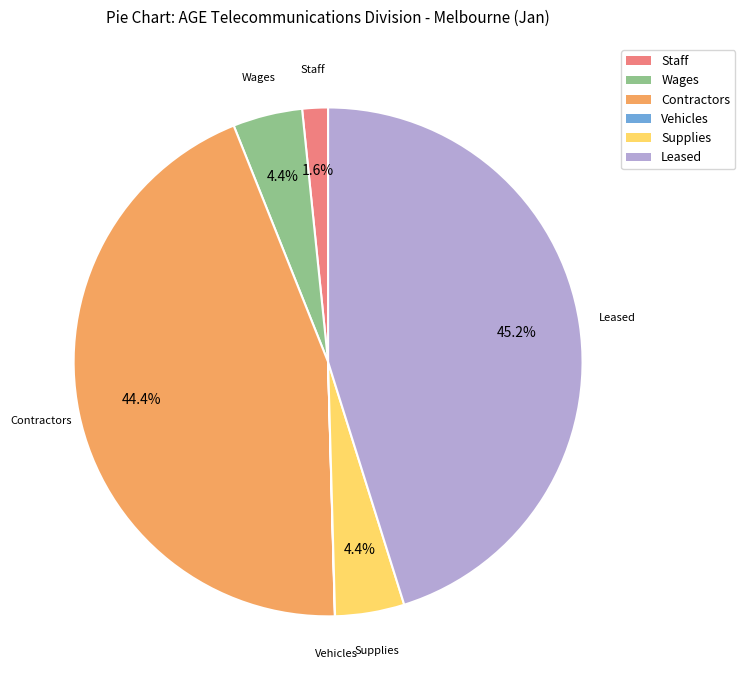

Is Wages the majority of the pie?

No